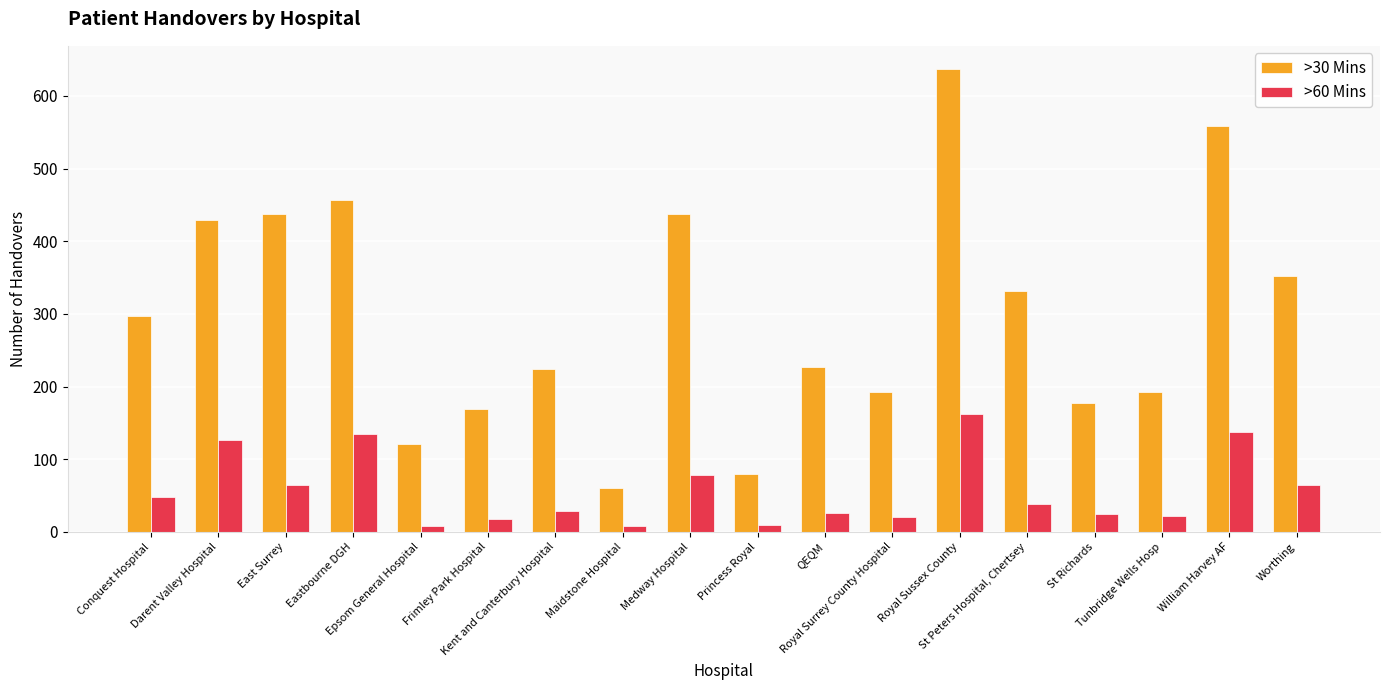

At which label is >60 Mins closest to 85?

Medway Hospital